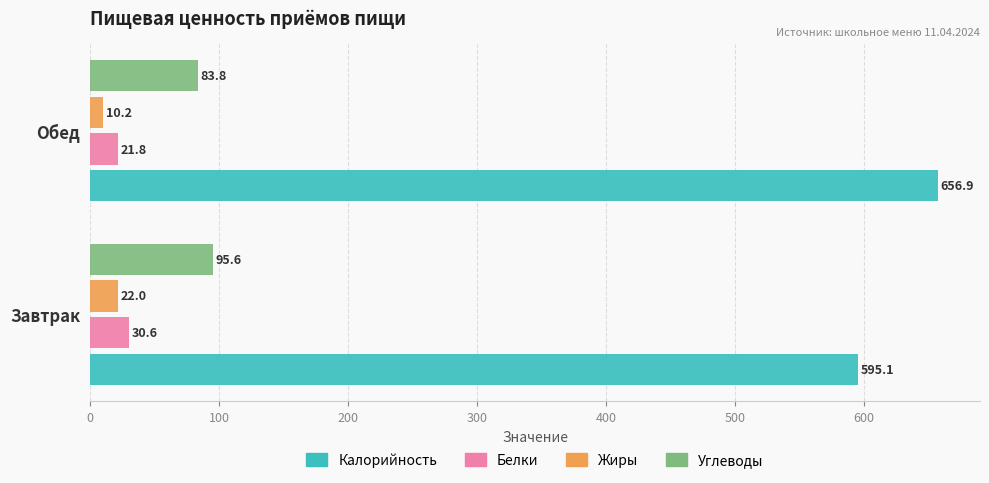

Which category has the lowest value across all series?

Обед